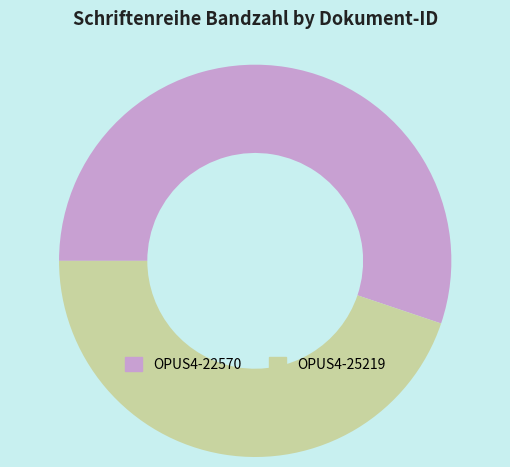

True or false: OPUS4-25219 accounts for 45% of the total.

True